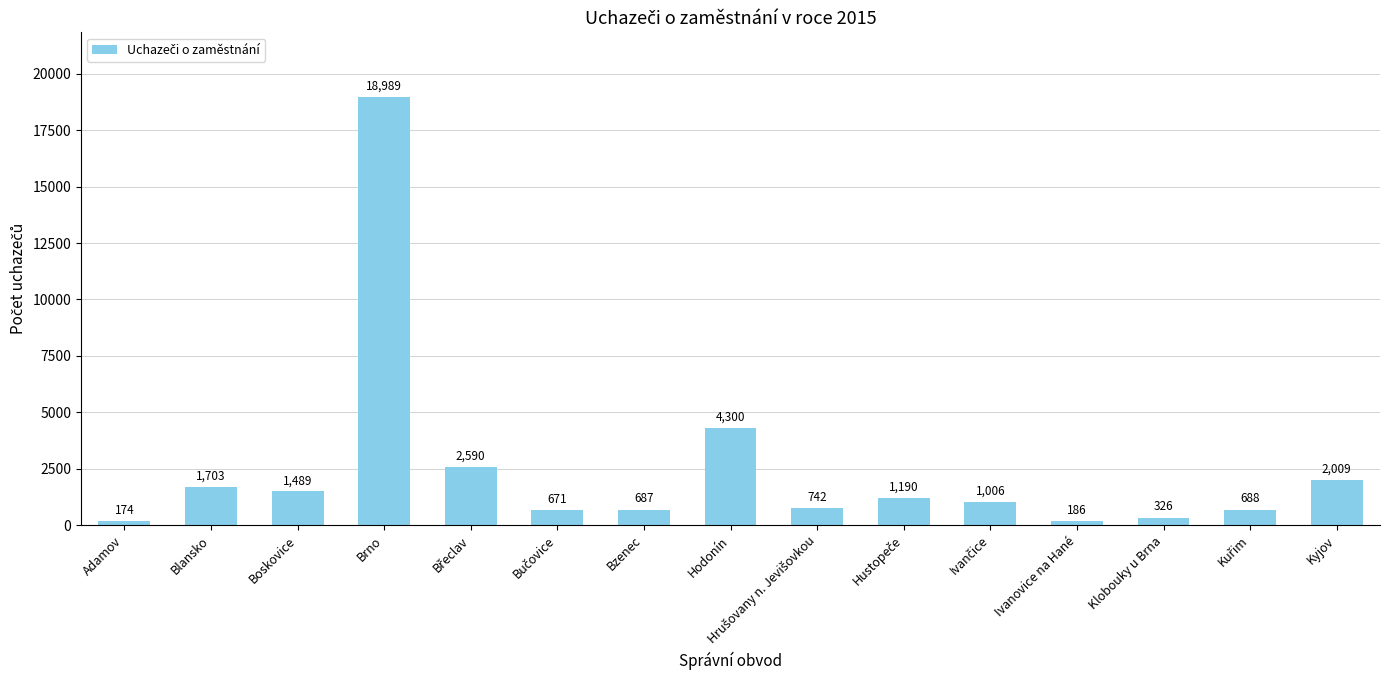

What is the minimum value shown in the chart?

174